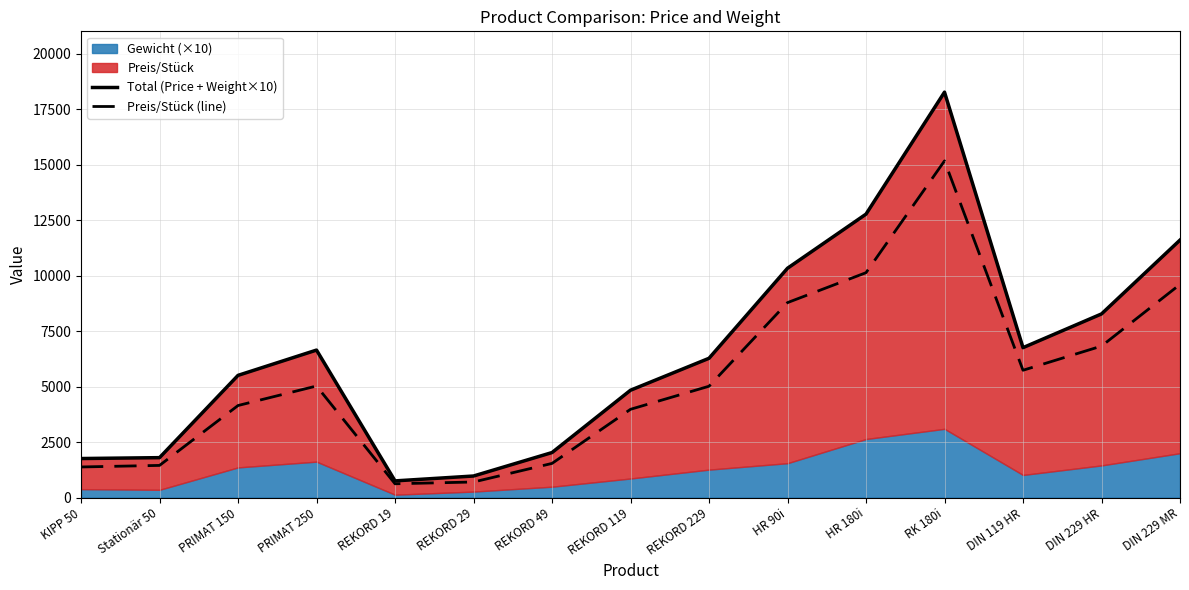

At which category does Total (Price + Weight×10) reach its first local valley?

REKORD 19